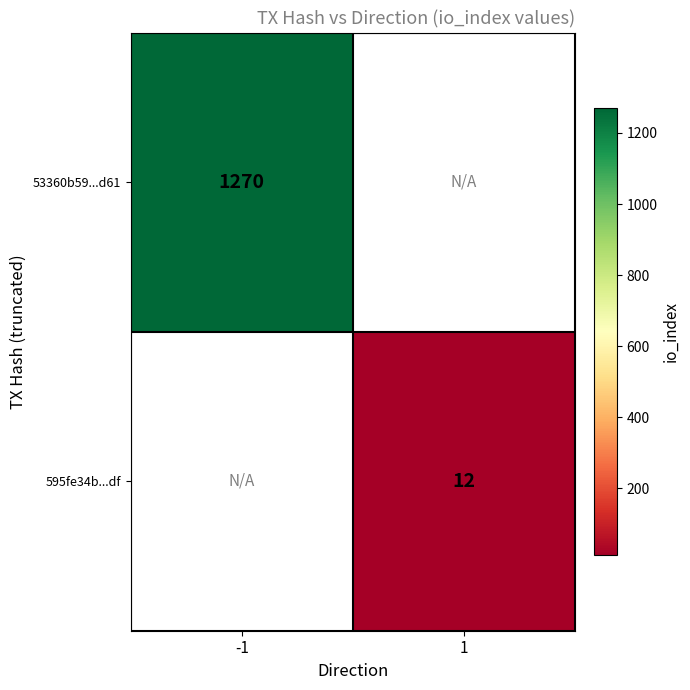

Is it true that 53360b59...d61 equals 1270 at -1?

True